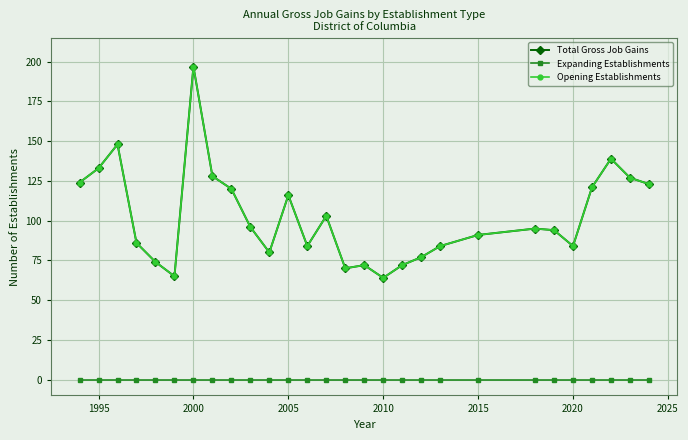

Does the chart have visible grid lines?

Yes